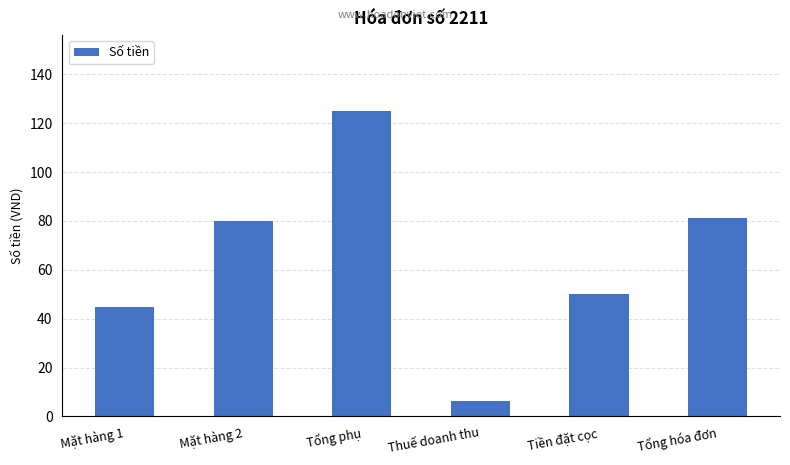

What is the difference between the values at Thuế doanh thu and Mặt hàng 2?

73.8